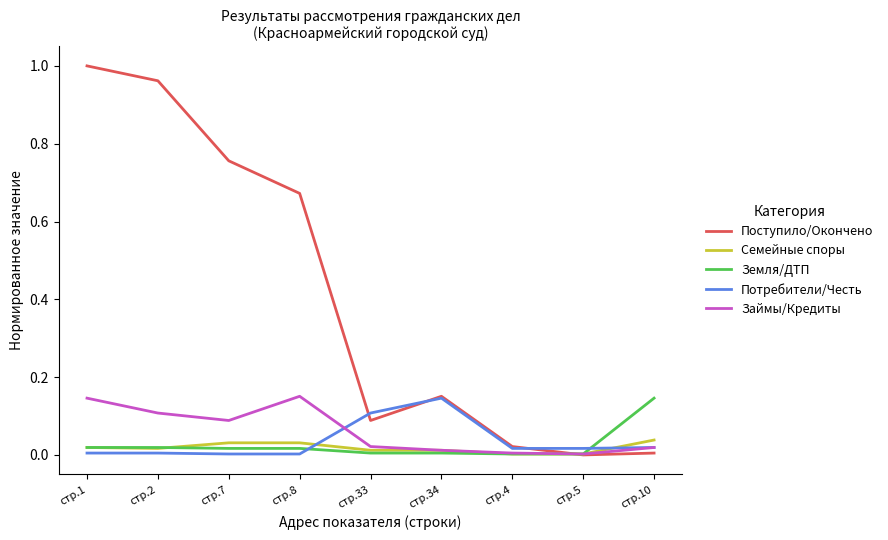

Does the chart display data point markers on the line(s)?

No